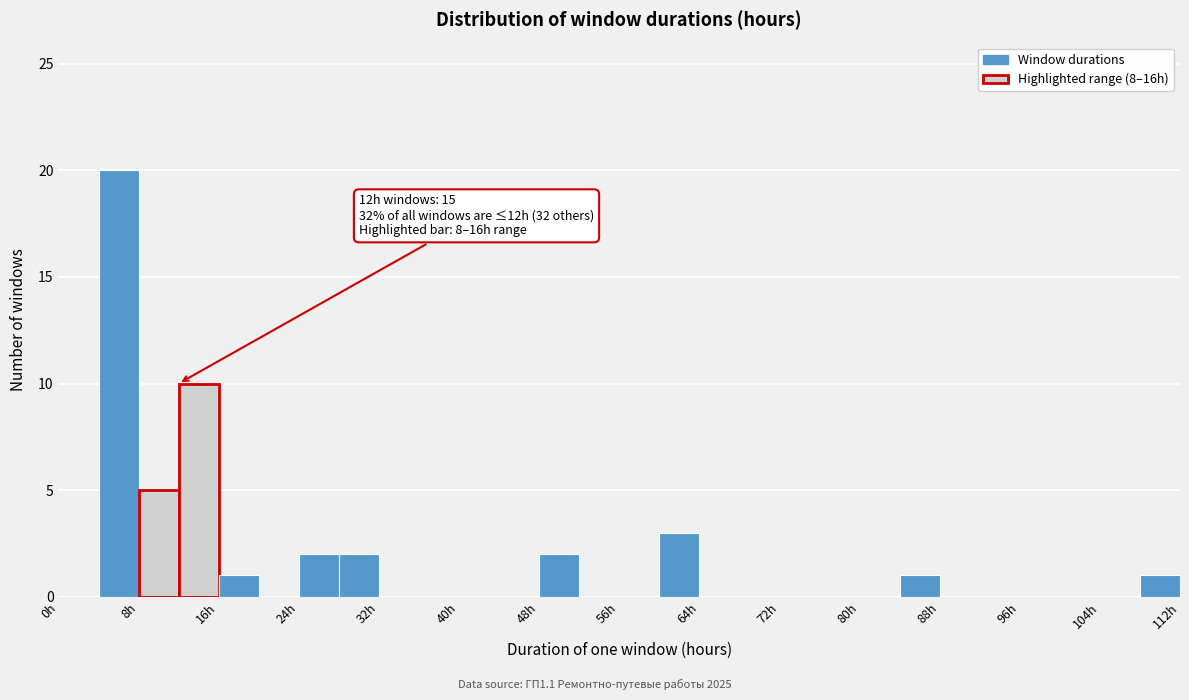

Which range on the x-axis has the tallest bar?

4 to 8